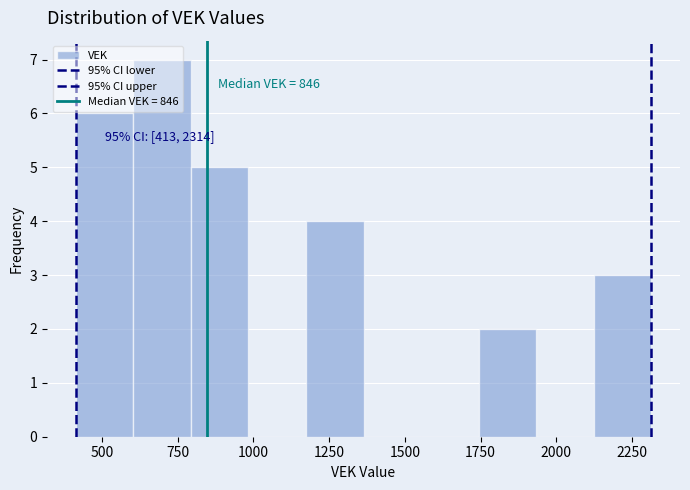

Around what value on the x-axis is the tallest bar? Give the approximate position of its centre, as read against the axis.

700